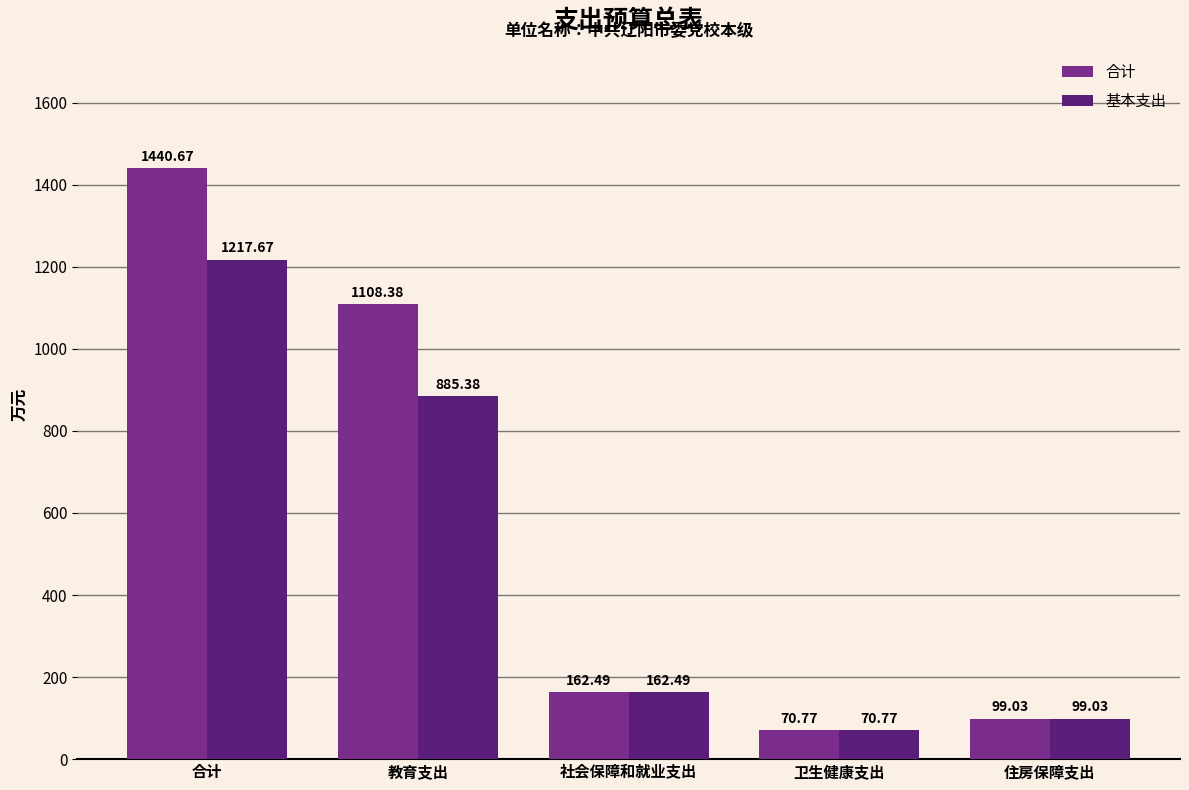

Which series has the largest range (max minus min)?

合计